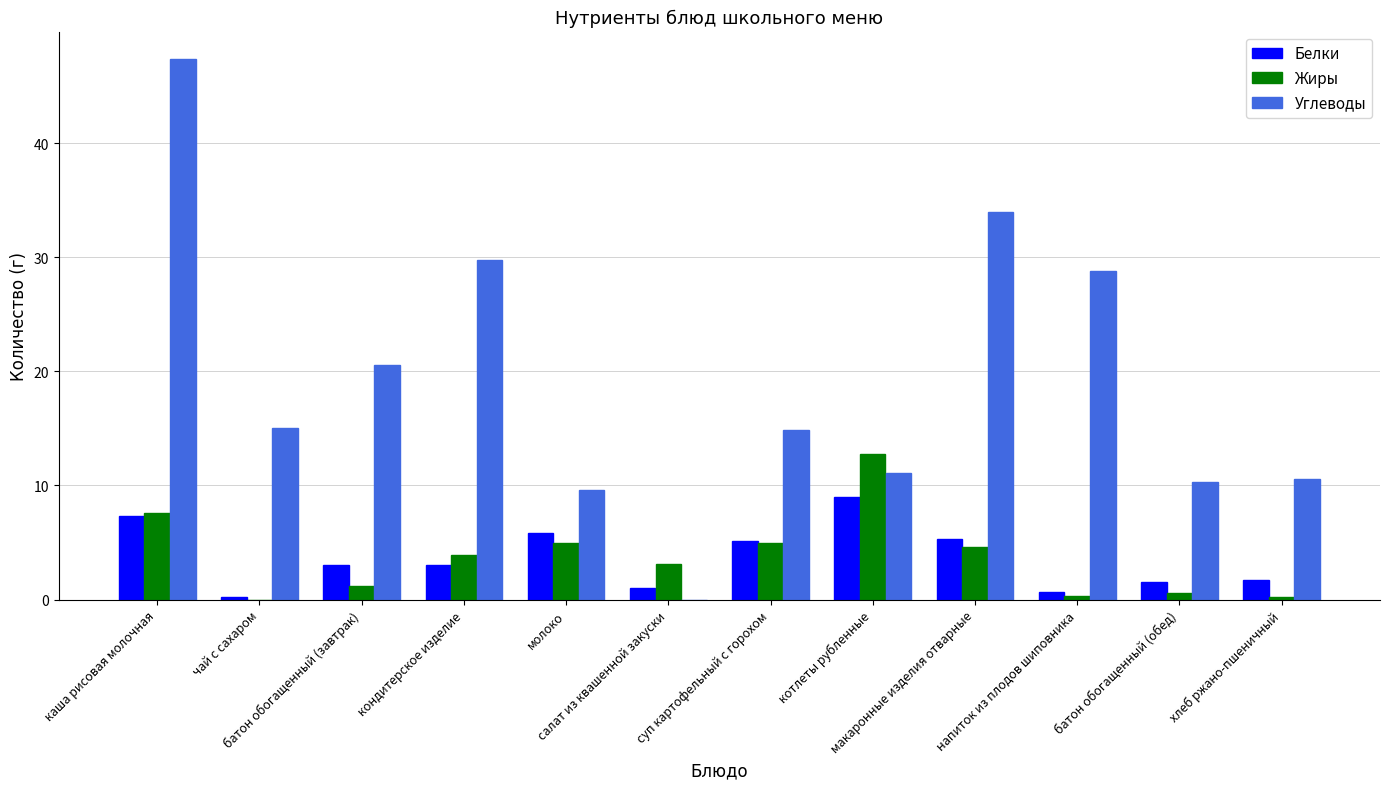

What is the highest value of the Жиры series?

12.8